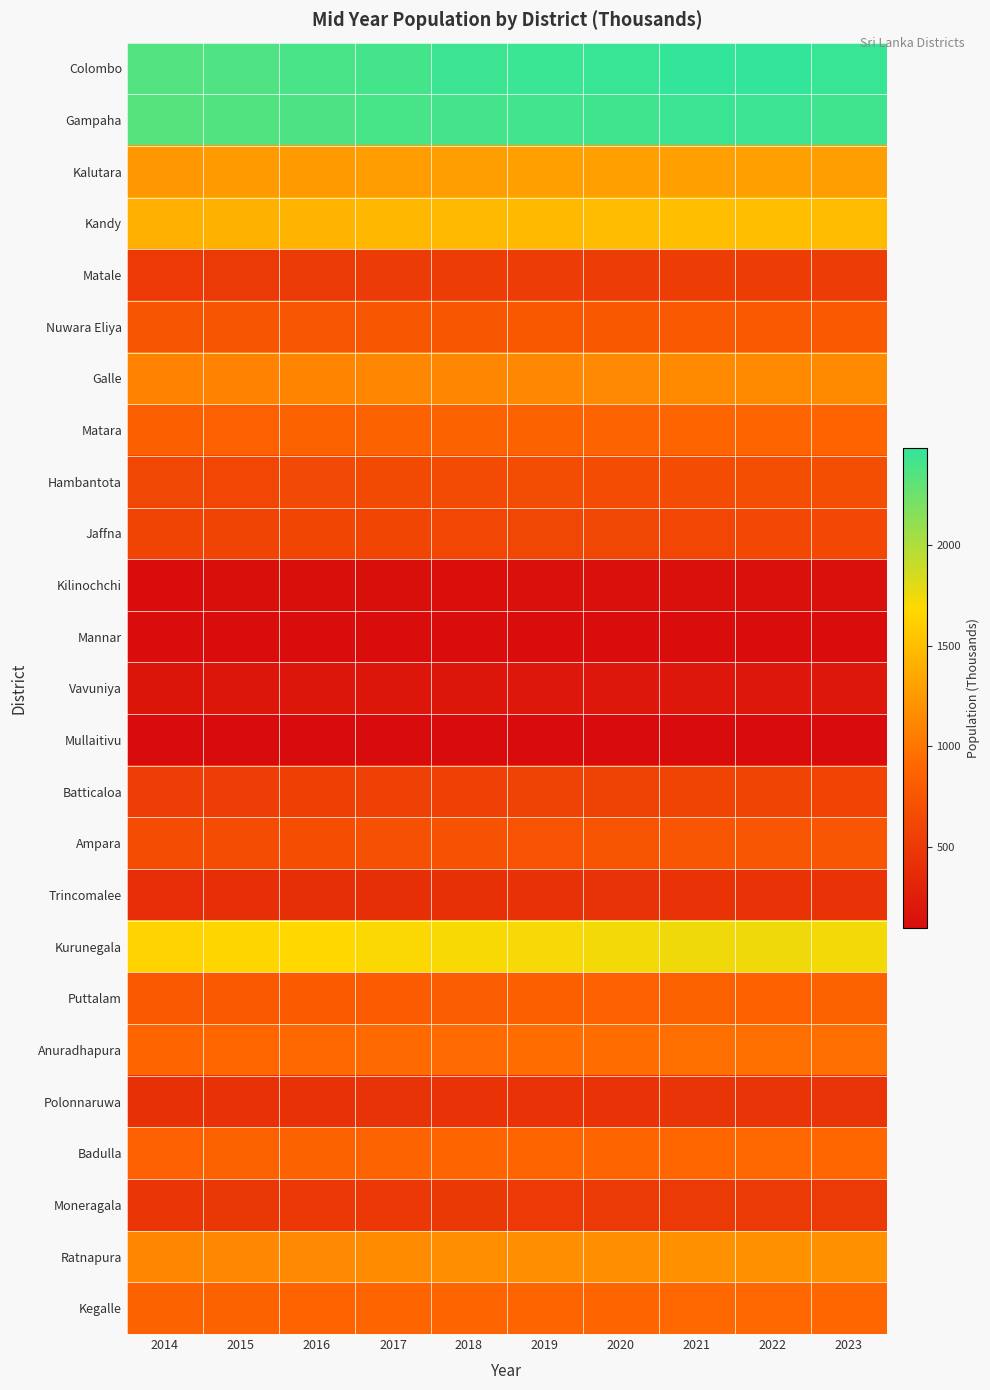

How many data points does each series have?

10